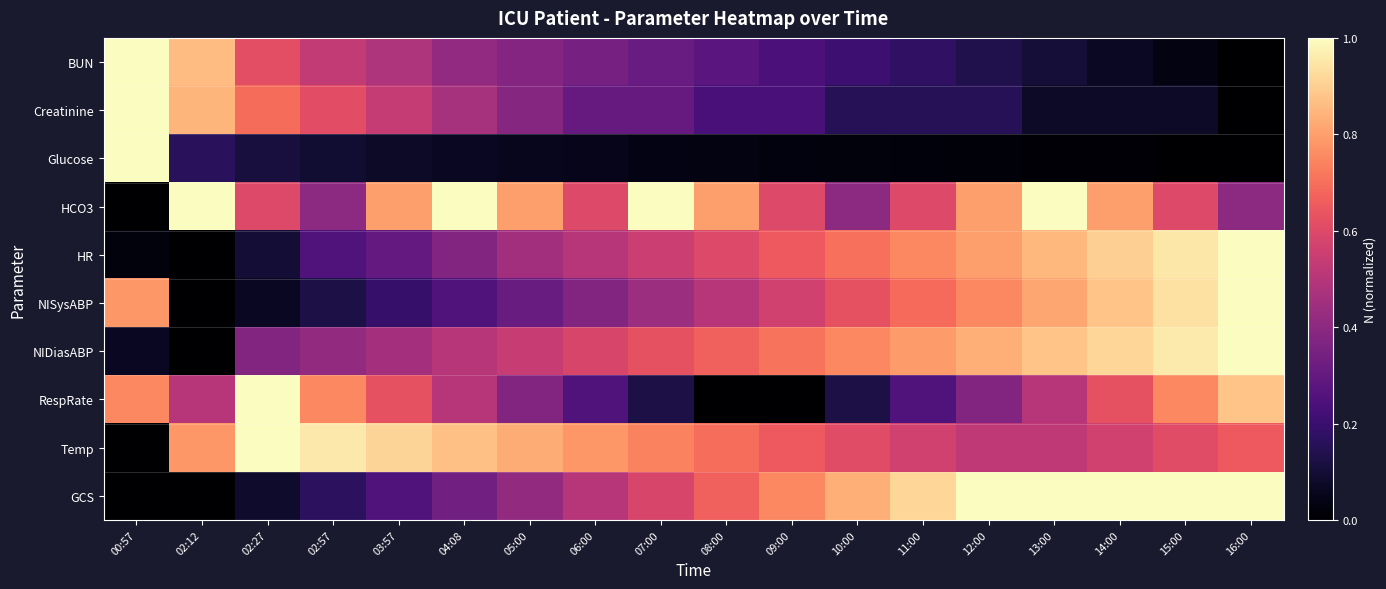

Rank the series by their maximum value, from highest to lowest.

BUN, Creatinine, Glucose, HCO3, HR, NISysABP, NIDiasABP, RespRate, Temp, GCS